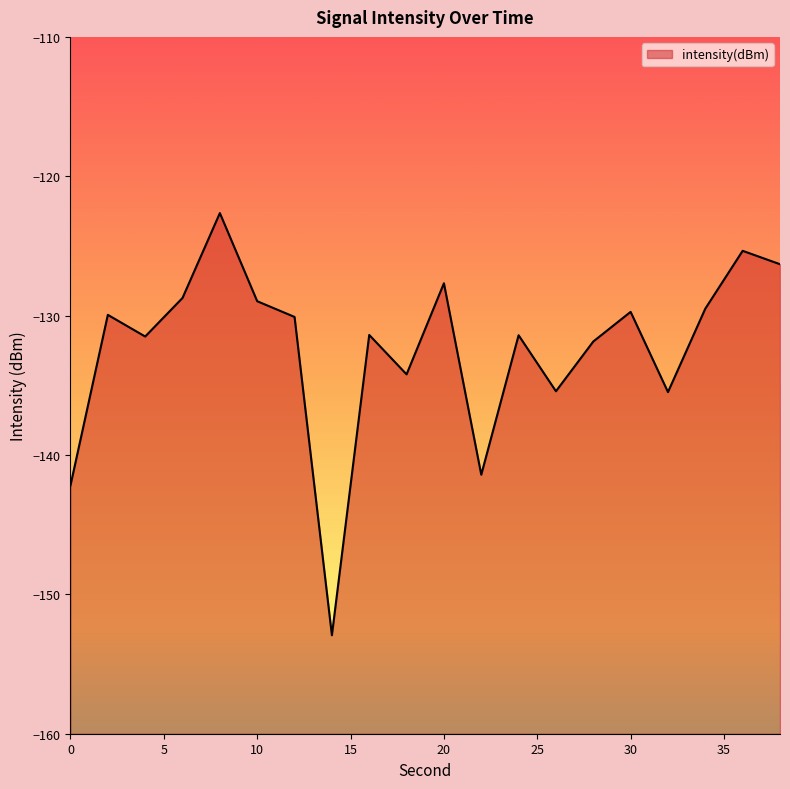

Reading left to right, extract all data points from this chart.

0=-142.2	2=-129.9	4=-131.5	6=-128.7	8=-122.6	10=-129.0	12=-130.1	14=-152.9	16=-131.4	18=-134.2	20=-127.7	22=-141.4	24=-131.4	26=-135.4	28=-131.9	30=-129.7	32=-135.5	34=-129.5	36=-125.4	38=-126.3